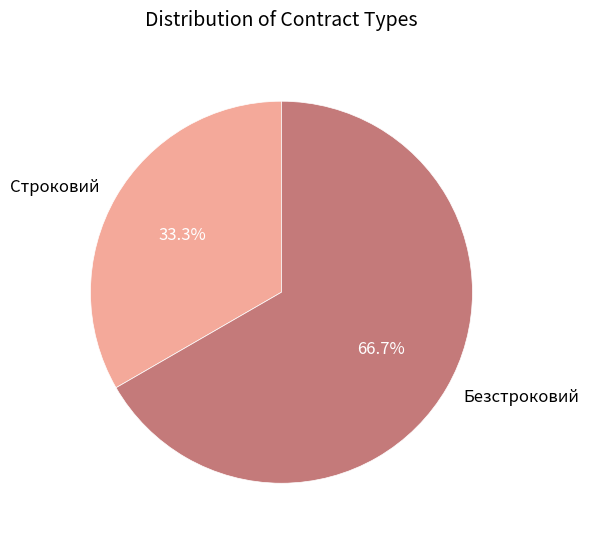

Count the number of slices in the pie.

2